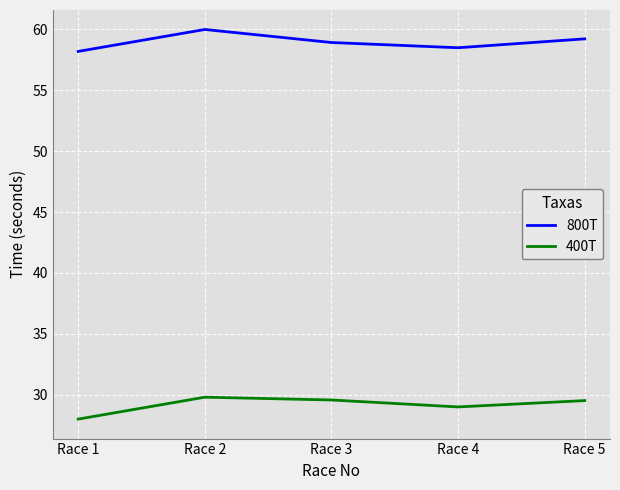

True or false: 400T and 800T intersect in this chart.

False